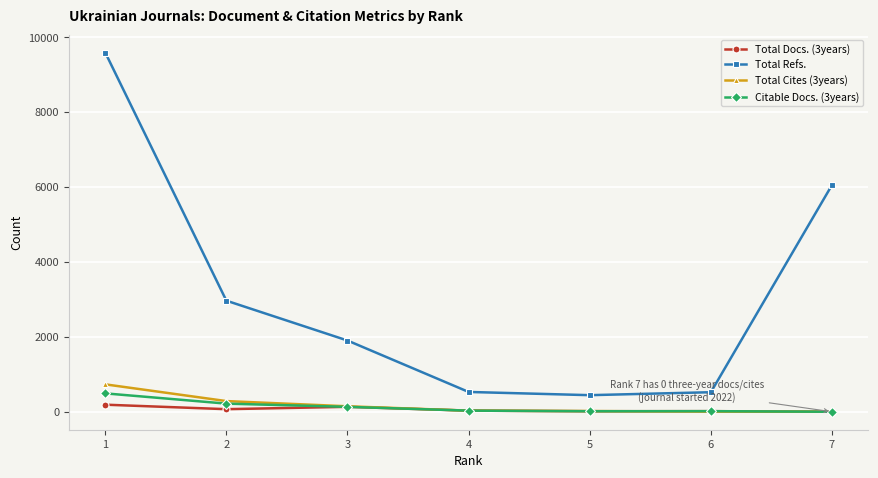

The Total Refs. series shows 3495 at 7. True or false?

False